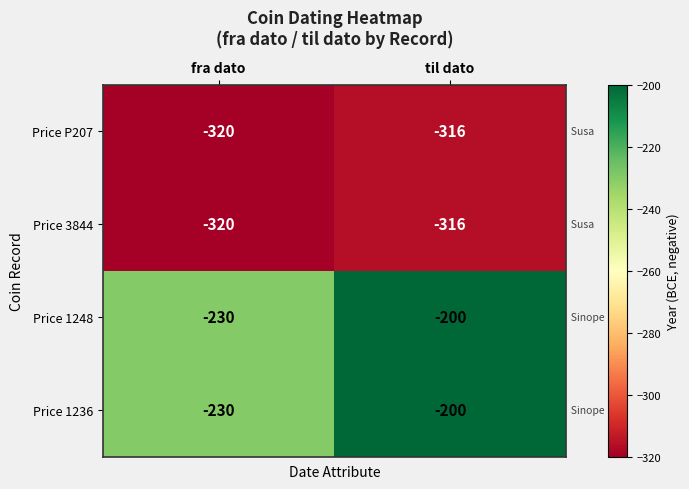

What is the difference between the Price 1236 values at til dato and fra dato?

30